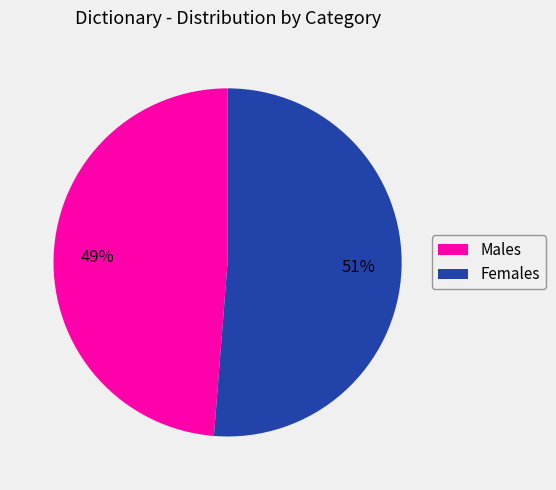

True or false: Females accounts for 39% of the total.

False